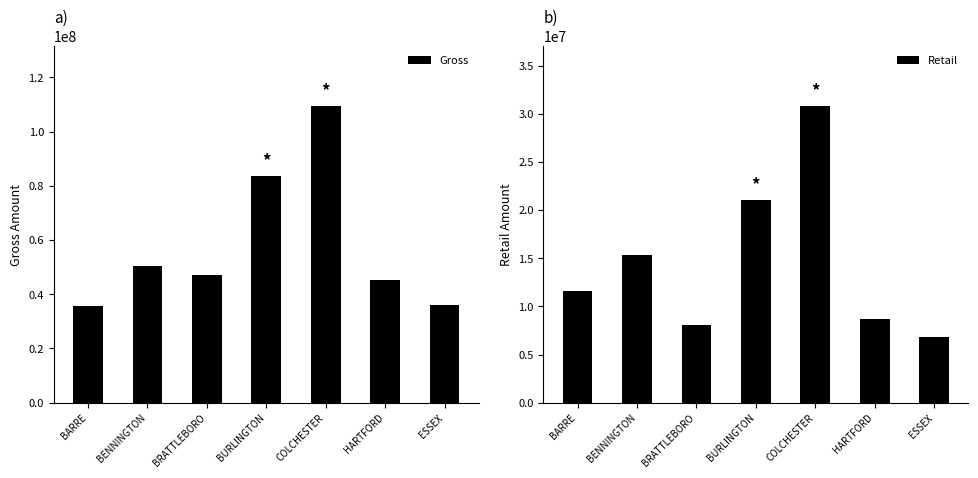

Reading left to right, extract all data points from this chart.

Gross: BARRE=35531728.4	BENNINGTON=50350479.8	BRATTLEBORO=46968086.4	BURLINGTON=83758984.8	COLCHESTER=109572303.4	HARTFORD=45145410.7	ESSEX=36176434.7
Retail: BARRE=11619735.4	BENNINGTON=15300114.5	BRATTLEBORO=8051073.0	BURLINGTON=21087804.0	COLCHESTER=30854488.2	HARTFORD=8741683.6	ESSEX=6846212.0